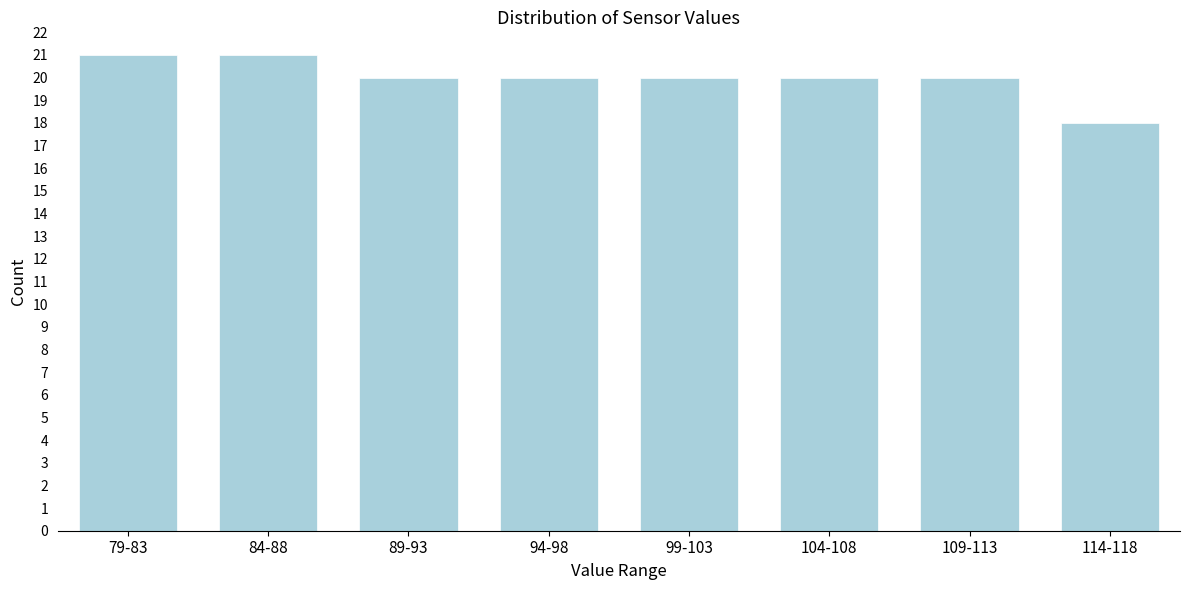

Reading right to left, transcribe all the data shown in this chart.

114-118=18	109-113=20	104-108=20	99-103=20	94-98=20	89-93=20	84-88=21	79-83=21